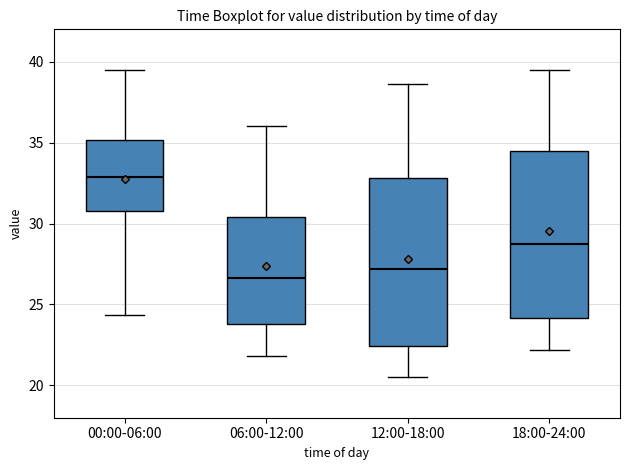

Which box's median line is the lowest?

06:00-12:00